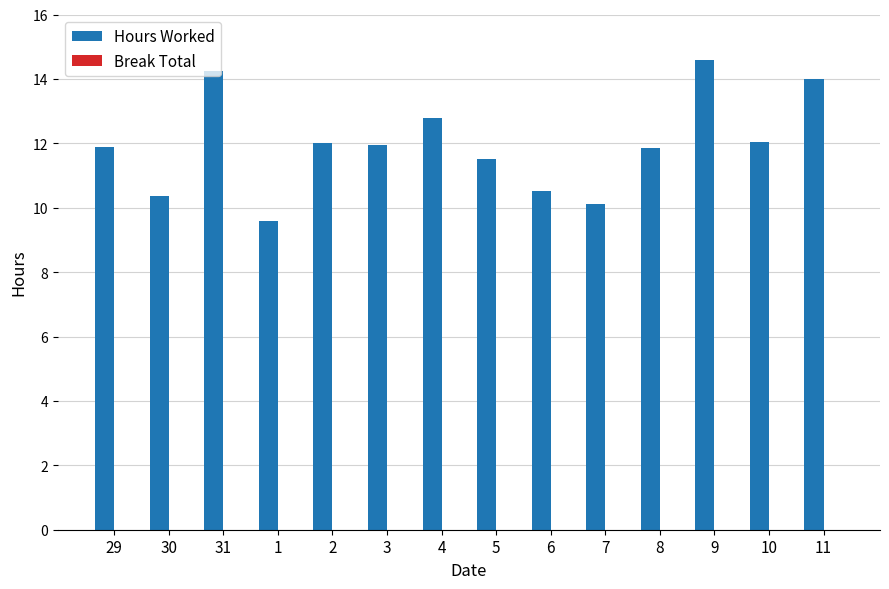

How many distinct data groups are displayed?

1